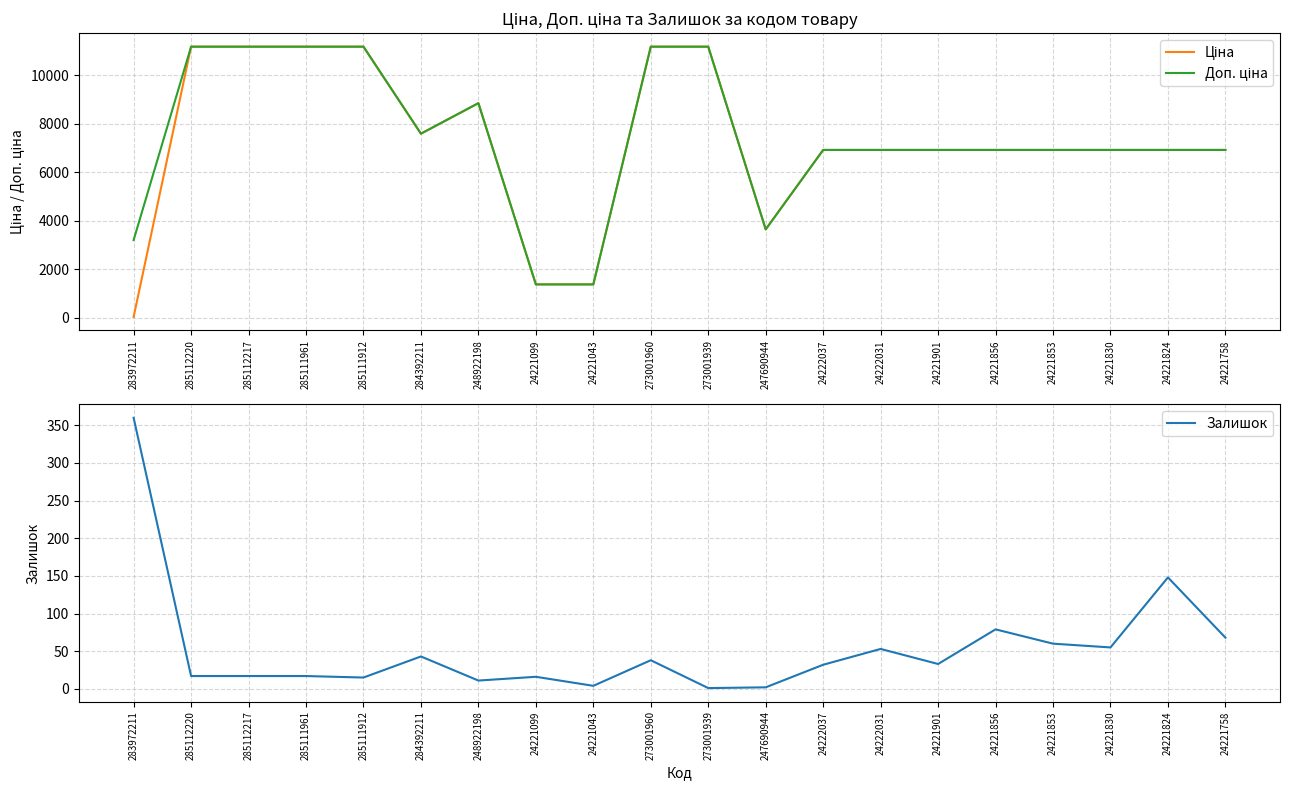

What is the minimum value for Доп. ціна?

1375.0